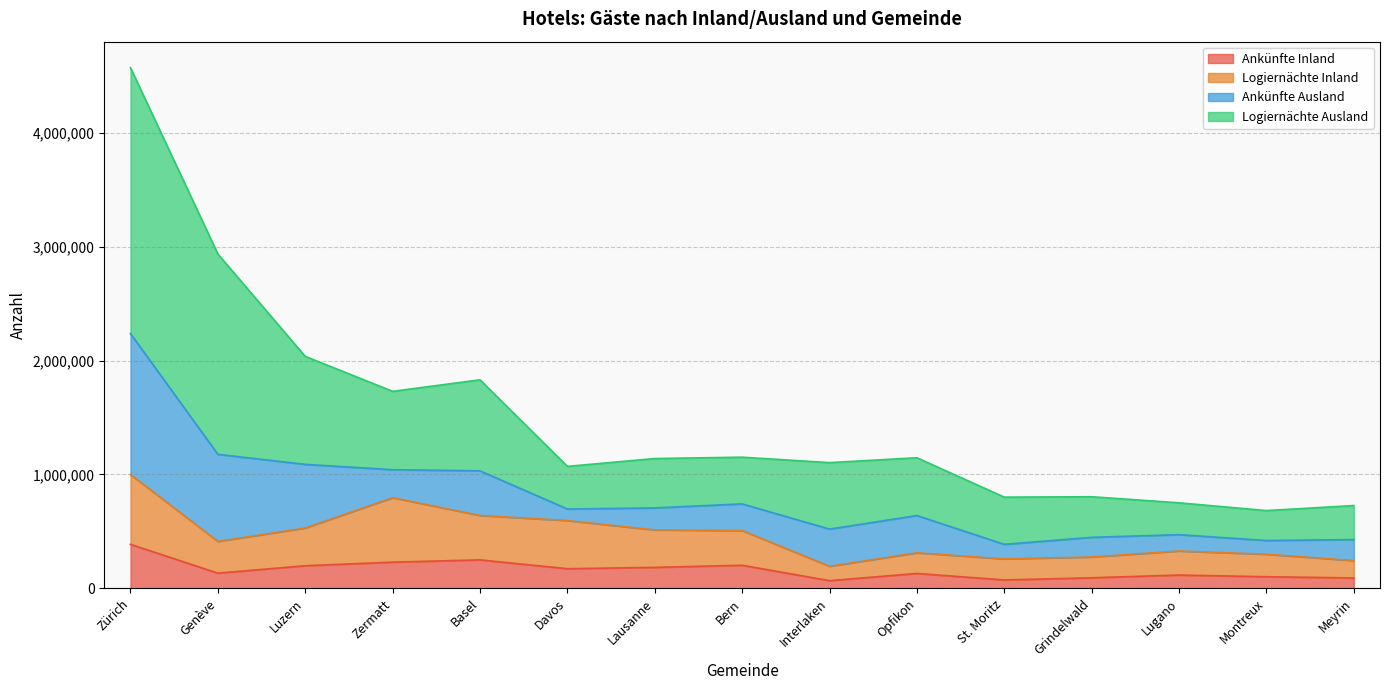

What is the label of the 10th point from the right?

Davos